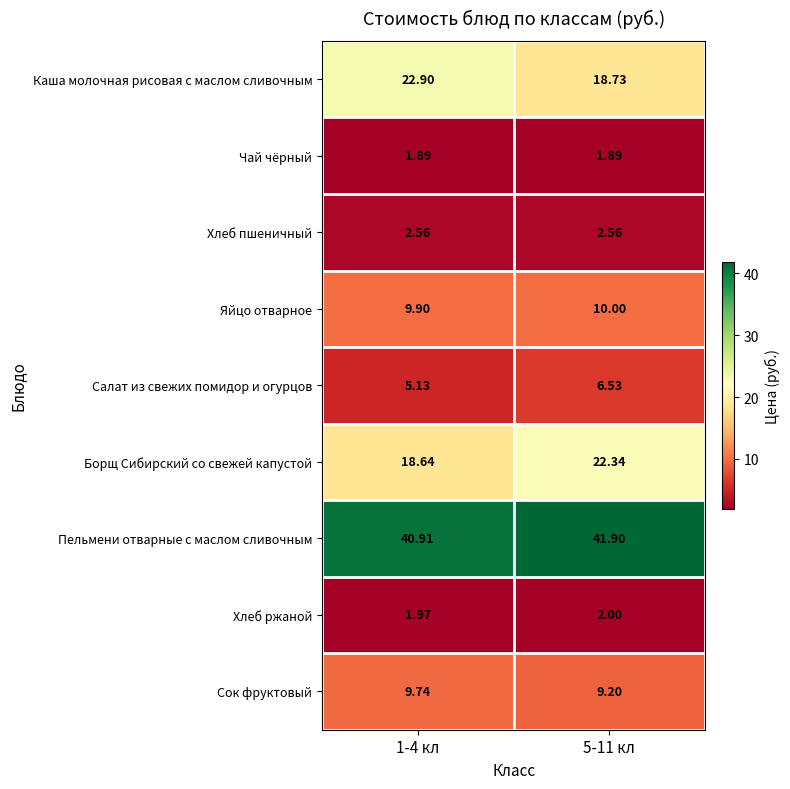

Which series has the largest total across all categories?

Пельмени отварные с маслом сливочным